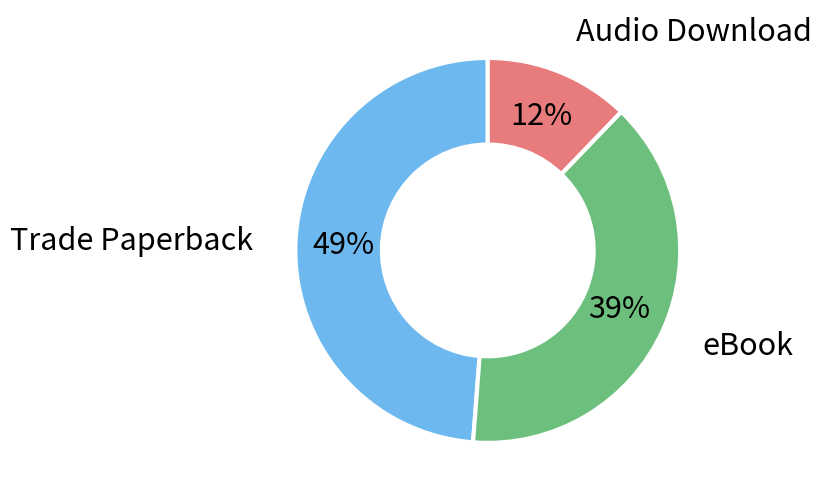

Between Trade Paperback and eBook, which is larger?

Trade Paperback